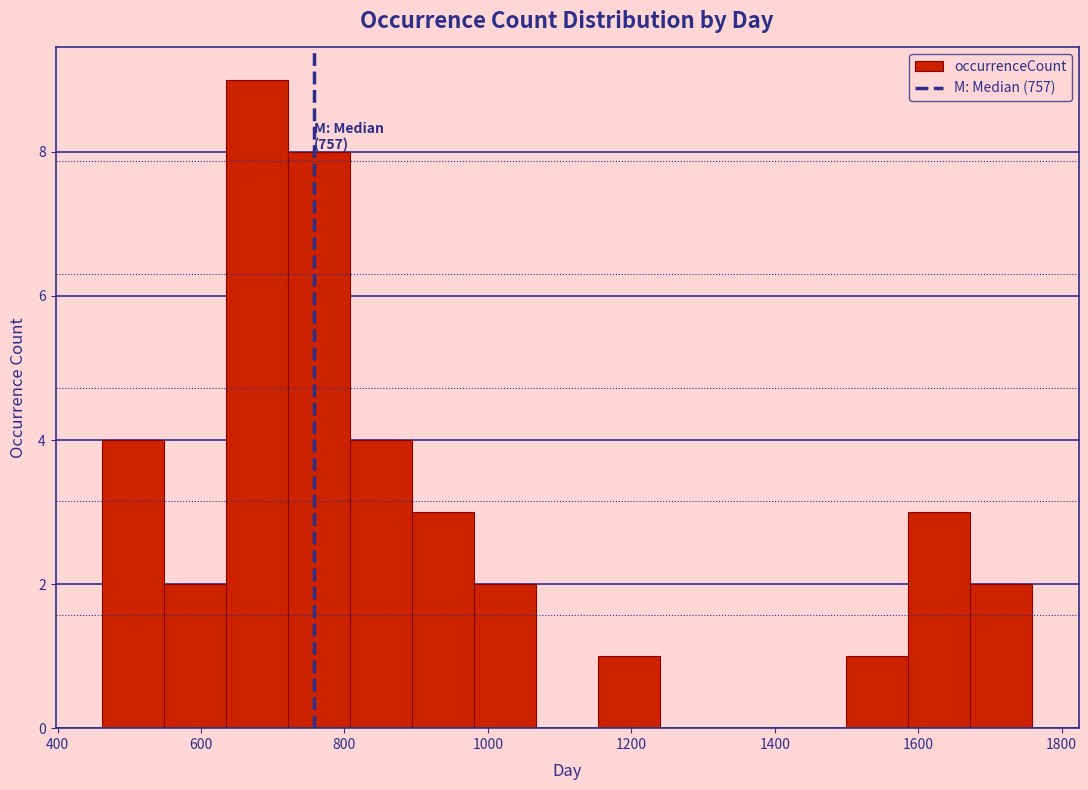

Which range on the x-axis has the tallest bar?

640 to 720